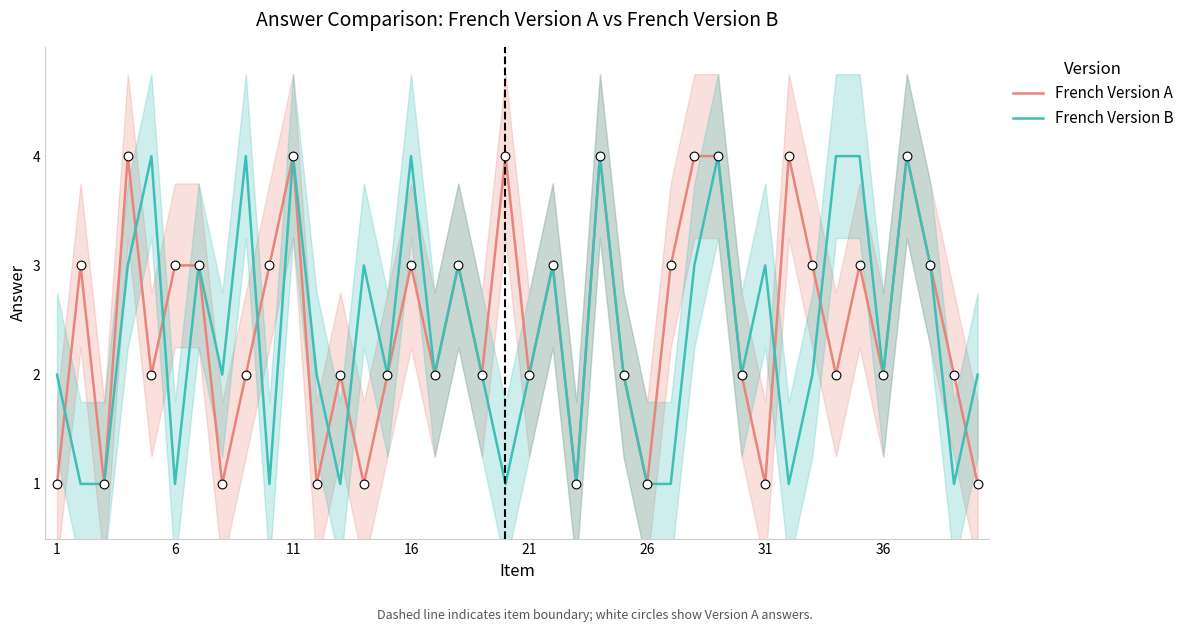

True or false: French Version B has a value of 1 at 31.

False